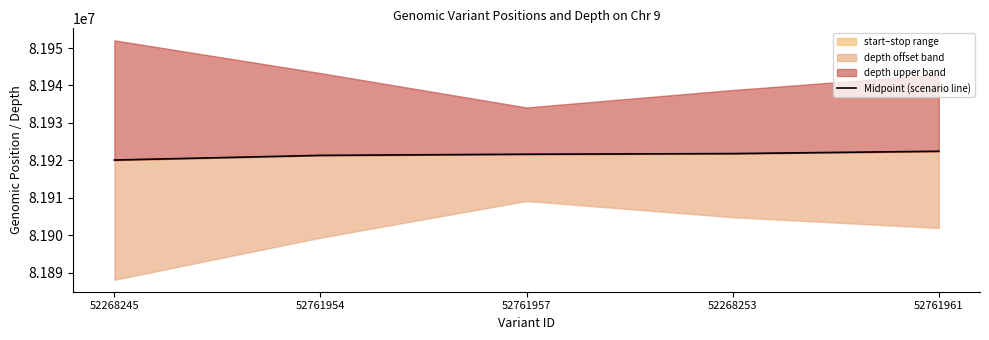

How many values are below 81921620?

2